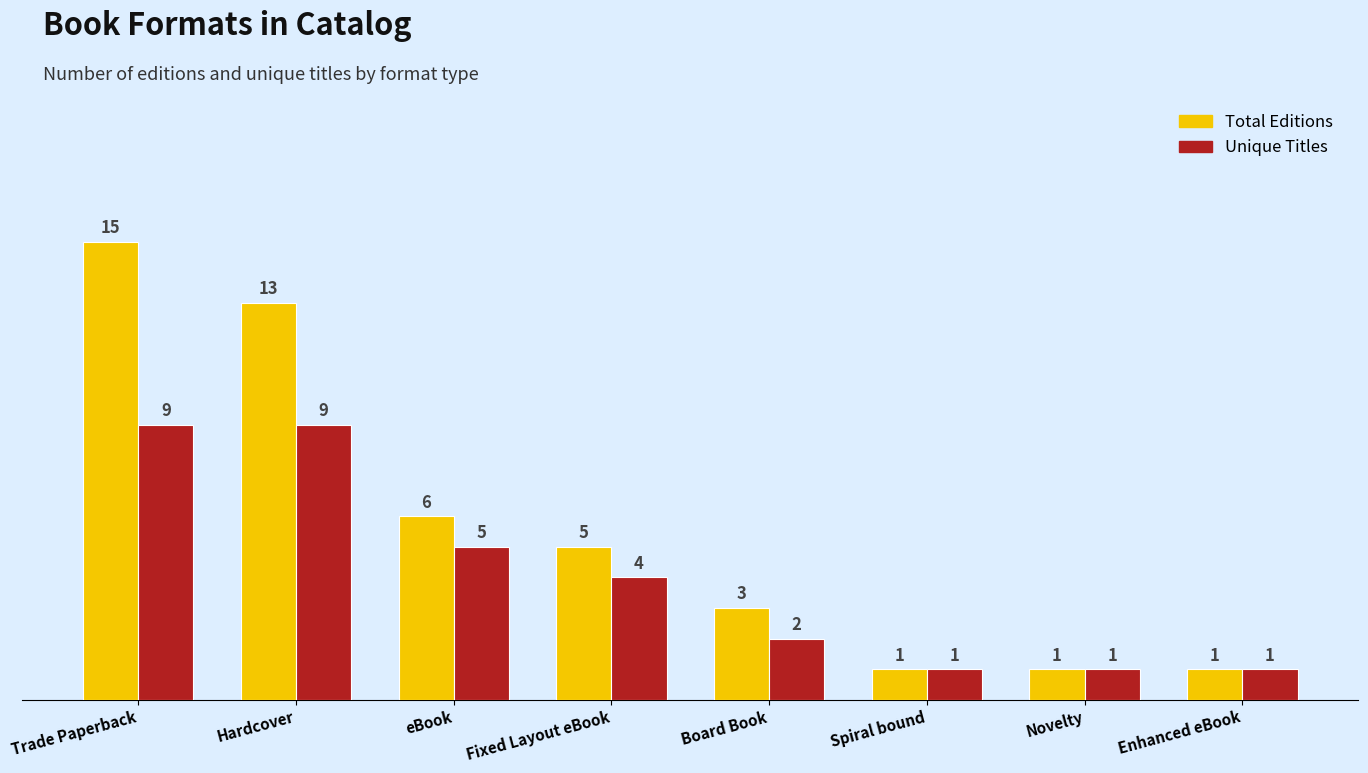

Reading right to left, list all the values displayed in this chart.

Total Editions: 1	1	1	3	5	6	13	15
Unique Titles: 1	1	1	2	4	5	9	9